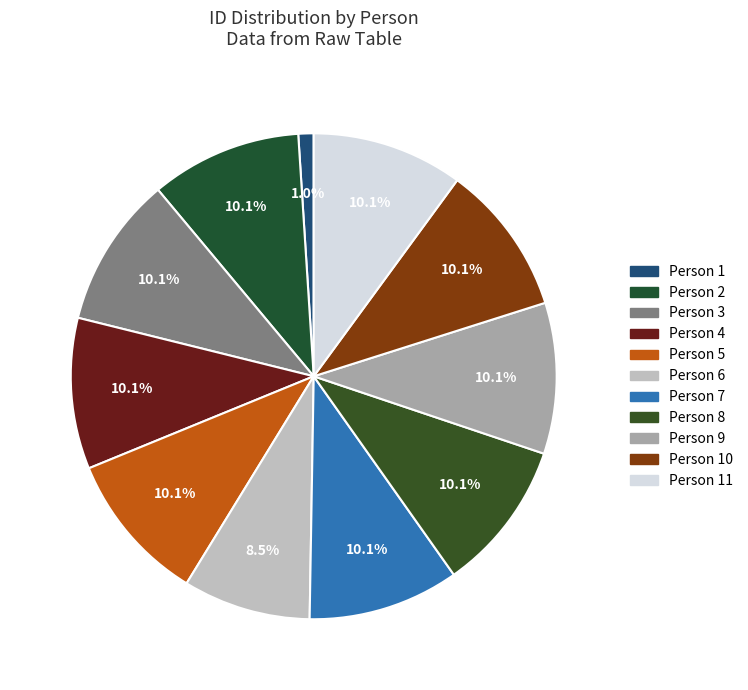

Do სიმონ ჯორჯიშვილი and გიორგი ჯაბაური together represent more than half of the pie?

No